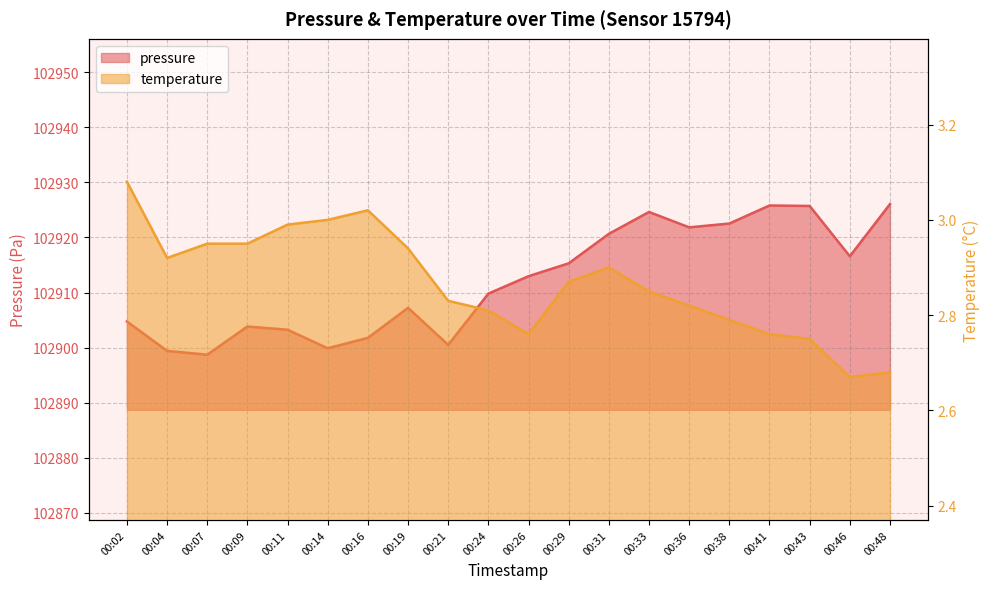

How many lines are shown in the chart?

2